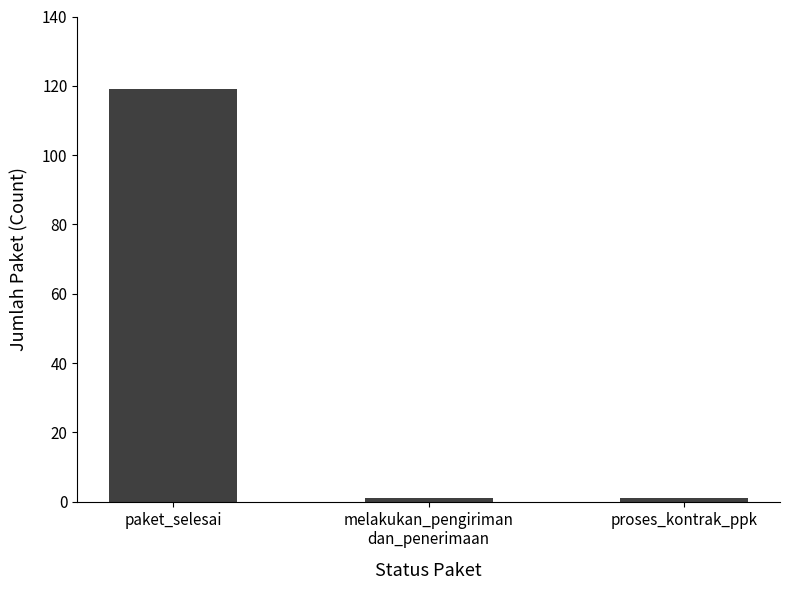

Is it true that the value at paket_selesai is 206?

False